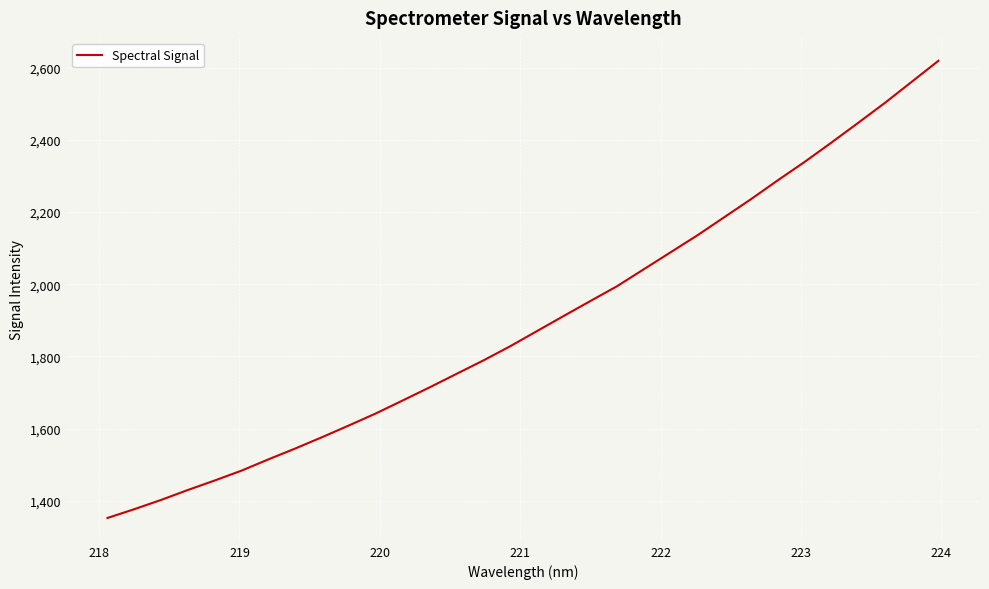

What is the difference between the maximum and minimum values?

1266.4